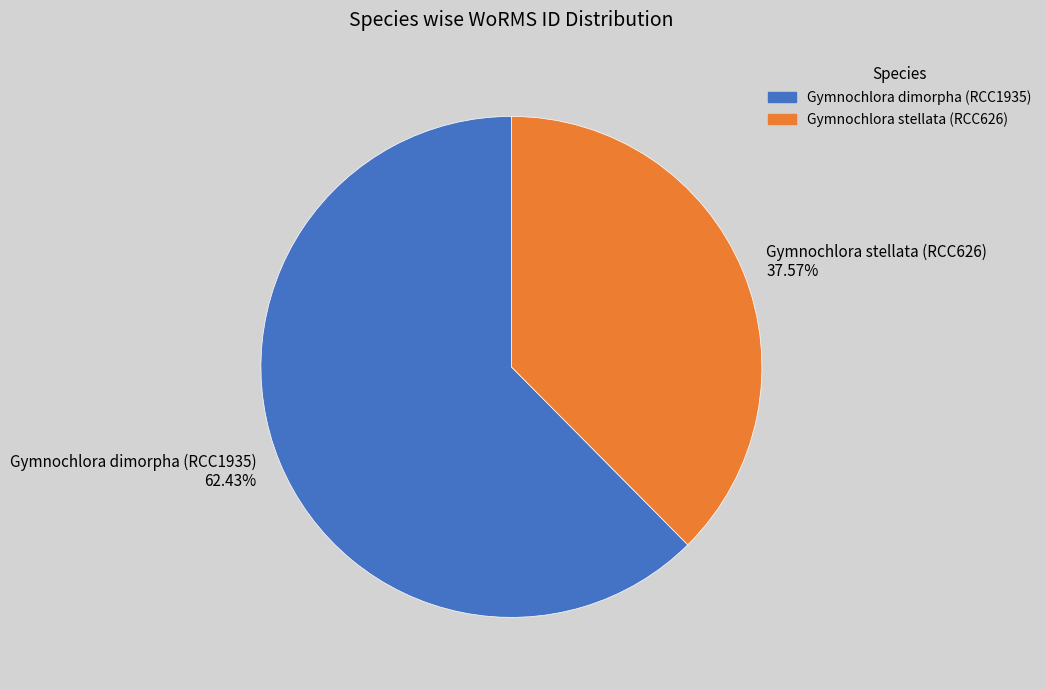

Rank the categories by value from lowest to highest.

Gymnochlora stellata (RCC626), Gymnochlora dimorpha (RCC1935)